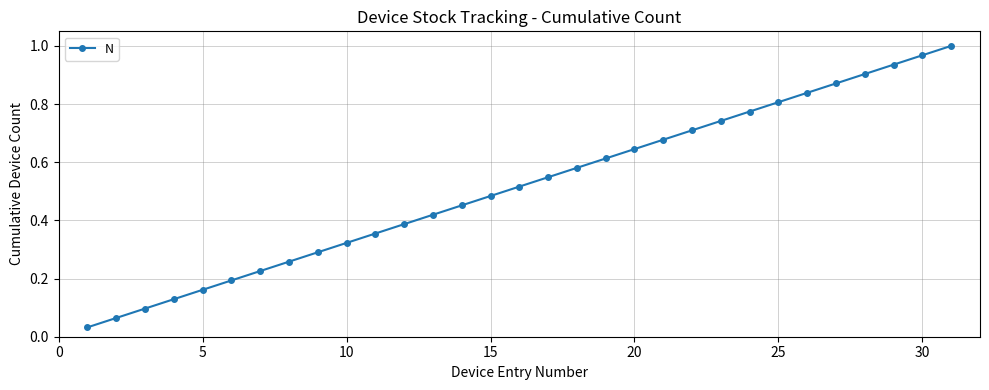

What is the sum of all values?

16.0